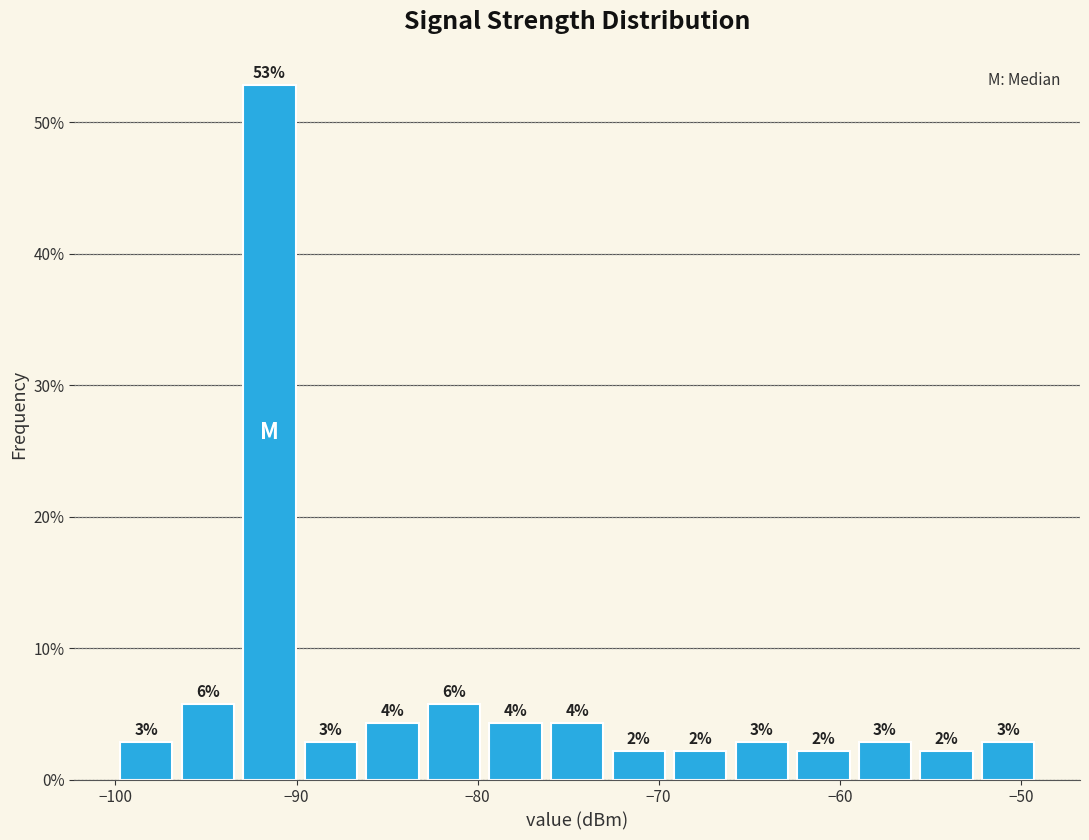

Read against the x-axis, roughly where is the centre of the tallest bar?

-91